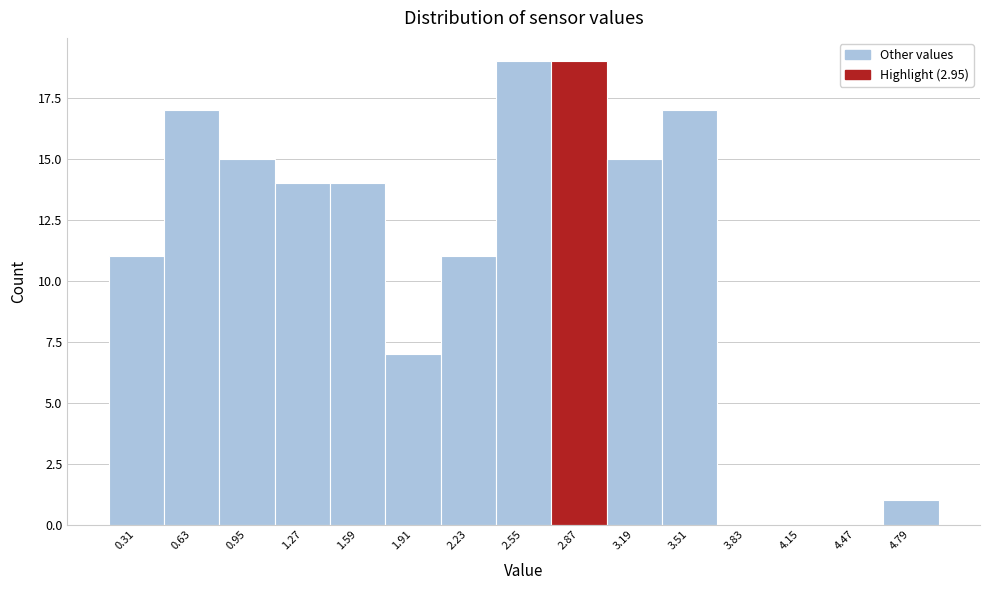

Reading left to right, transcribe this chart: for each bar, give the range it covers on the x-axis and its height. Neither the bar edges nor the heights are printed on the chart, so give them approximately, as read against the axes.

0.15 to 0.47: 11
0.47 to 0.79: 17
0.79 to 1.11: 15
1.11 to 1.43: 14
1.43 to 1.75: 14
1.75 to 2.07: 7
2.07 to 2.39: 11
2.39 to 2.71: 19
2.71 to 3.03: 19
3.03 to 3.35: 15
3.35 to 3.67: 17
3.67 to 3.99: 0
3.99 to 4.31: 0
4.31 to 4.63: 0
4.63 to 4.95: 1